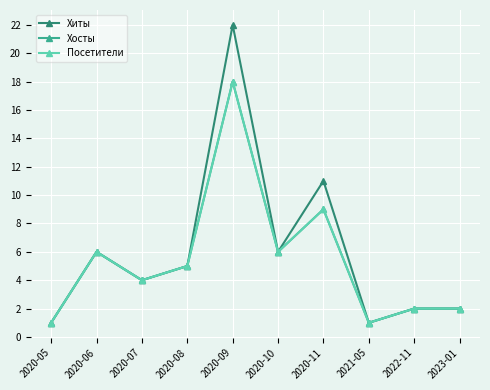

Which series changed the most between 2020-06 and 2020-08?

Хиты